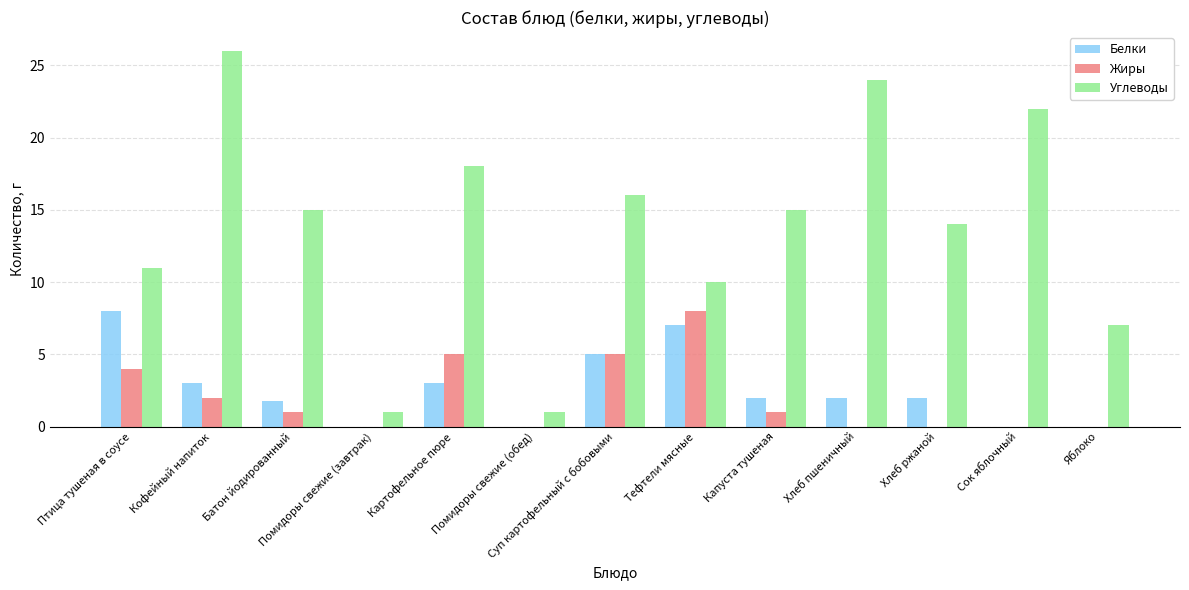

How many groups of bars are there?

13